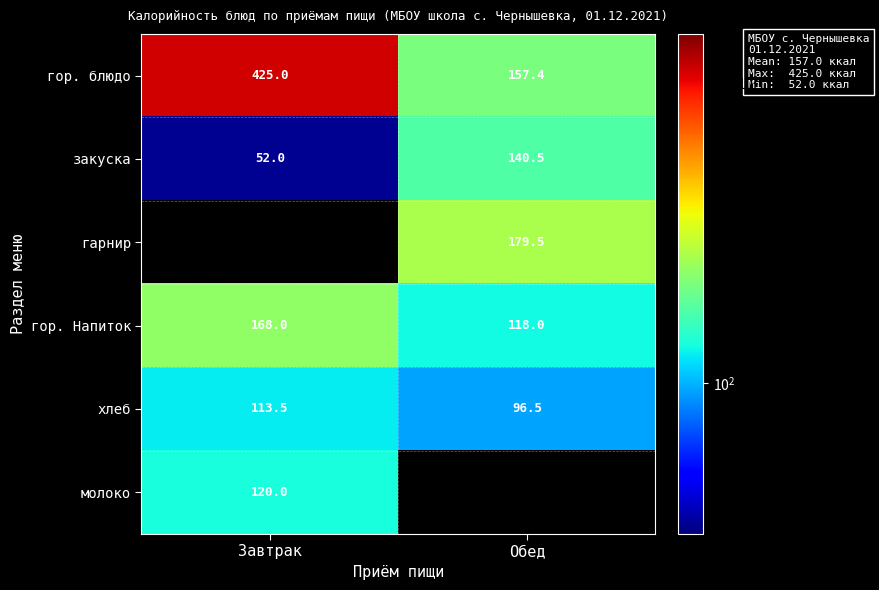

What is the sum of all гор. Напиток values?

286.0